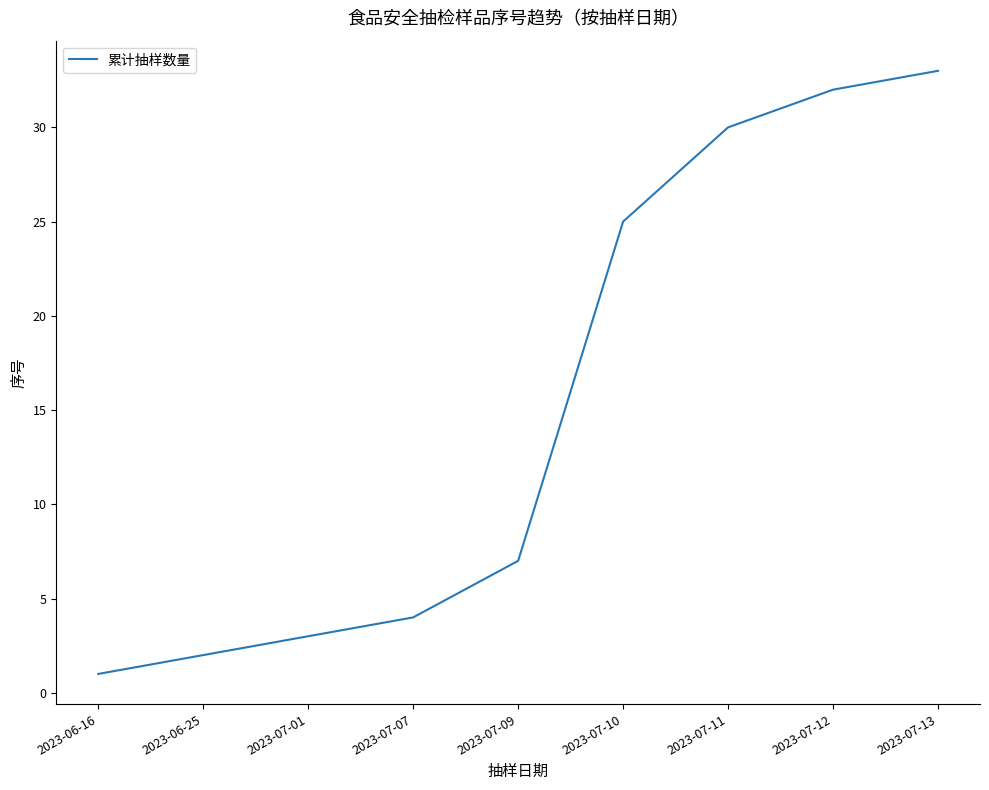

Which category has the highest value across all series?

2023-07-13